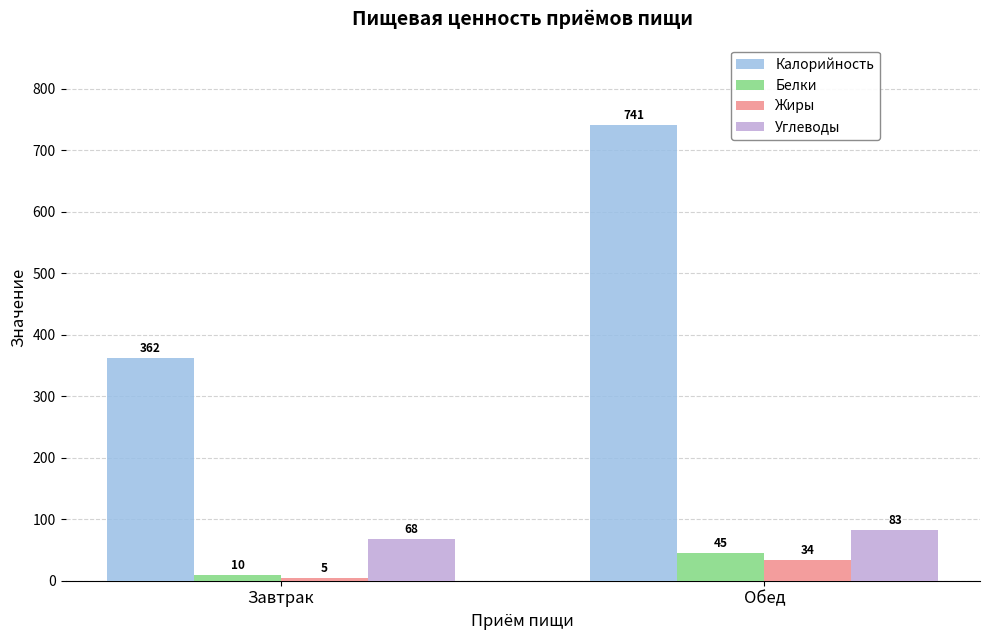

Which category has the lowest value across all series?

Завтрак